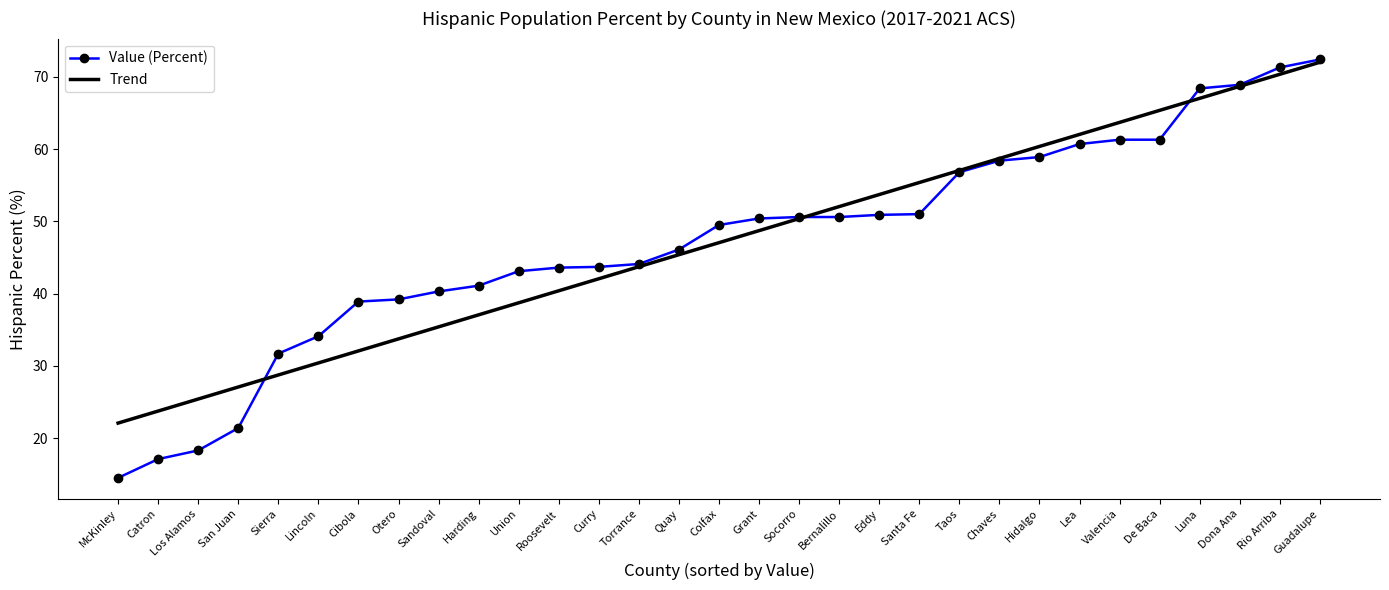

List the labels in order of Trend value, smallest first.

McKinley, Catron, Los Alamos, San Juan, Sierra, Lincoln, Cibola, Otero, Sandoval, Harding, Union, Roosevelt, Curry, Torrance, Quay, Colfax, Grant, Socorro, Bernalillo, Eddy, Santa Fe, Taos, Chaves, Hidalgo, Lea, Valencia, De Baca, Luna, Dona Ana, Rio Arriba, Guadalupe